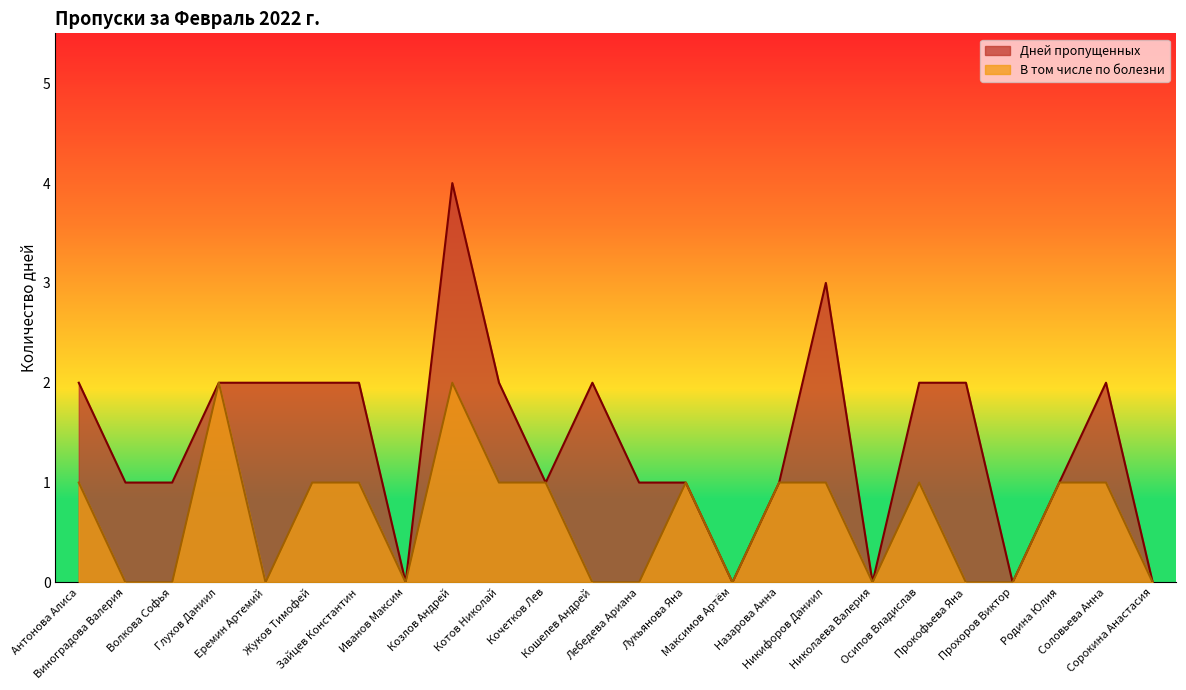

True or false: Дней пропущенных and В том числе по болезни cross at least once.

False